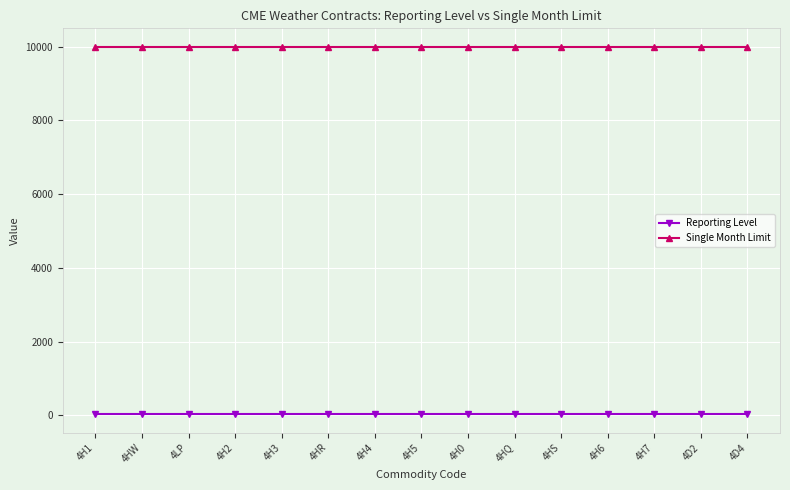

True or false: Single Month Limit and Reporting Level cross at least once.

False